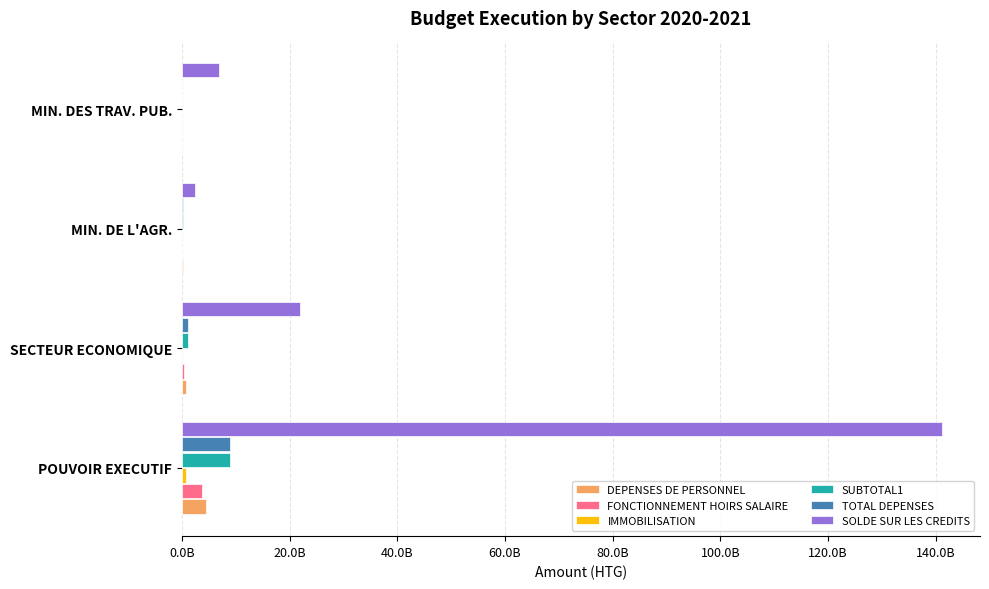

What position from the left is MIN. DES TRAV. PUB.?

4